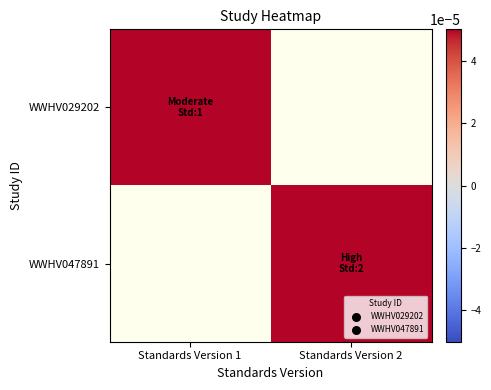

Which category has the highest value in the WWHV047891 series?

Standards Version 1